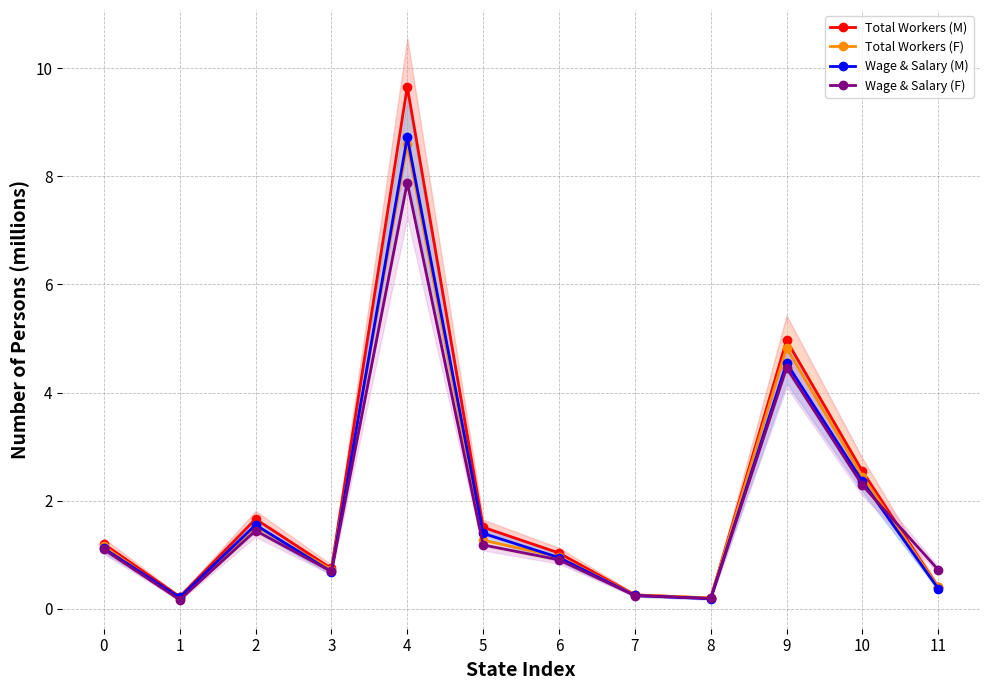

At which category does the chart reach its minimum across all series?

1